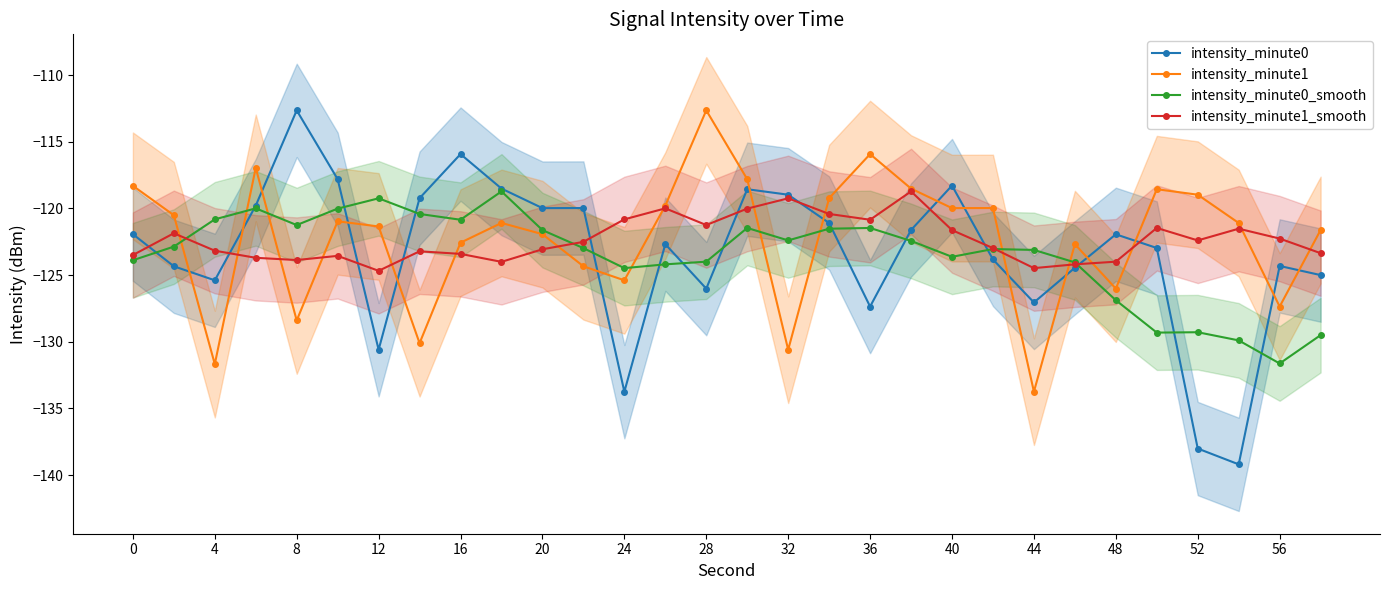

What is the maximum value for intensity_minute1?

-112.6